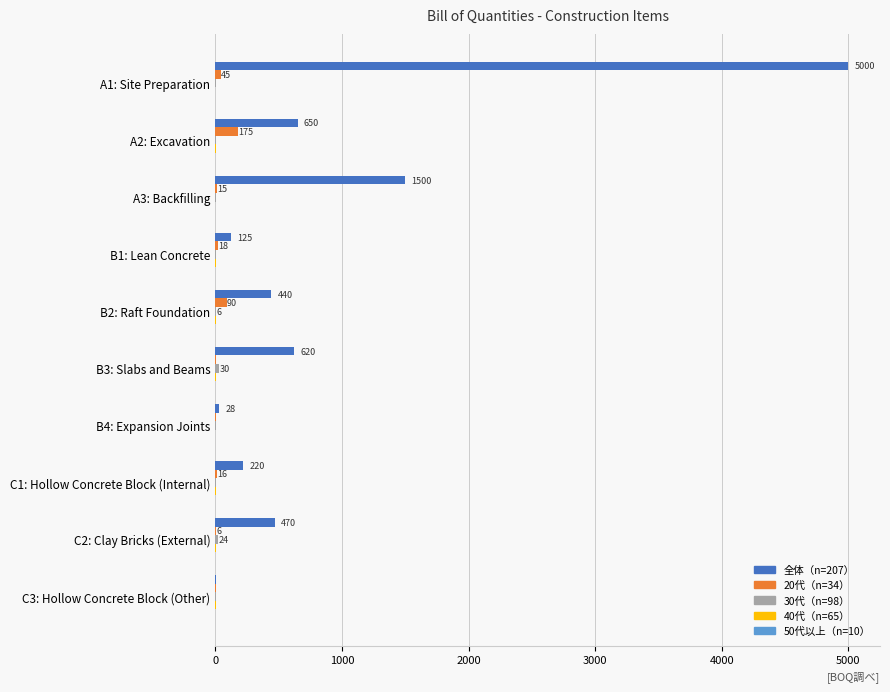

Which series has the largest total across all categories?

全体（n=207）